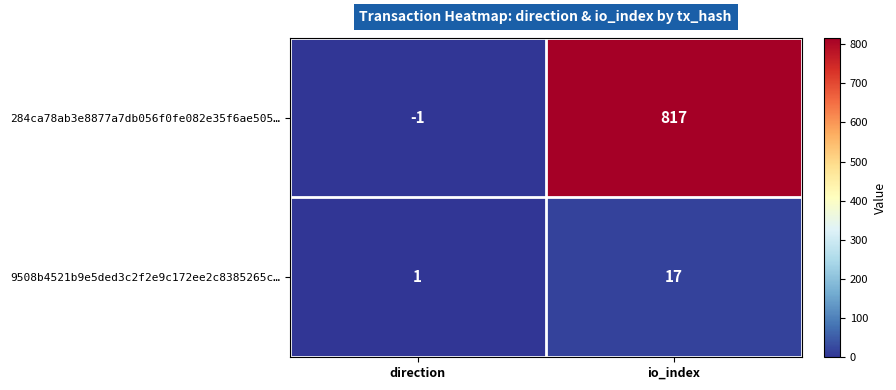

The 9508b4521b9e5ded3c2f2e9c172ee2c8385265c… series shows 24 at io_index. True or false?

False